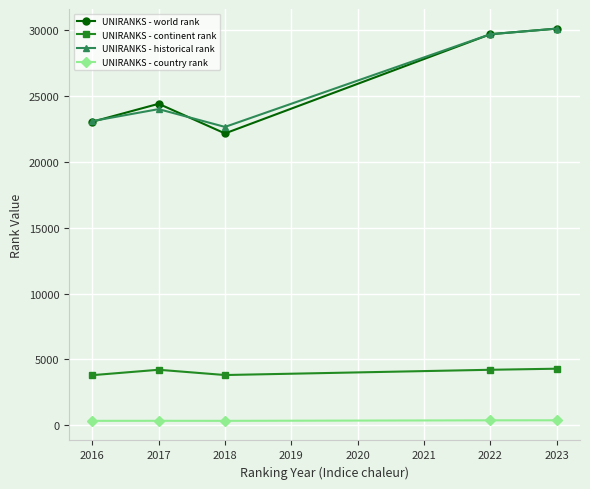

Which series has the widest spread of values?

UNIRANKS - world rank